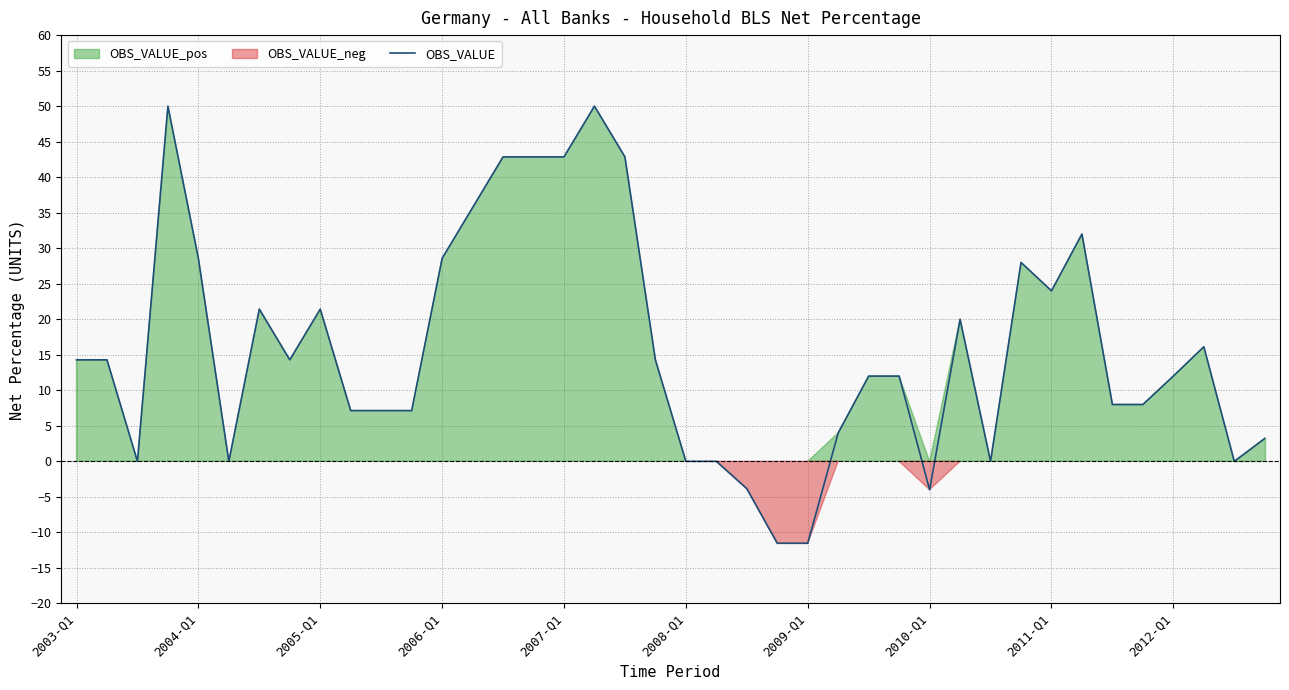

What is the change in value from 19 to 37?

+1.8